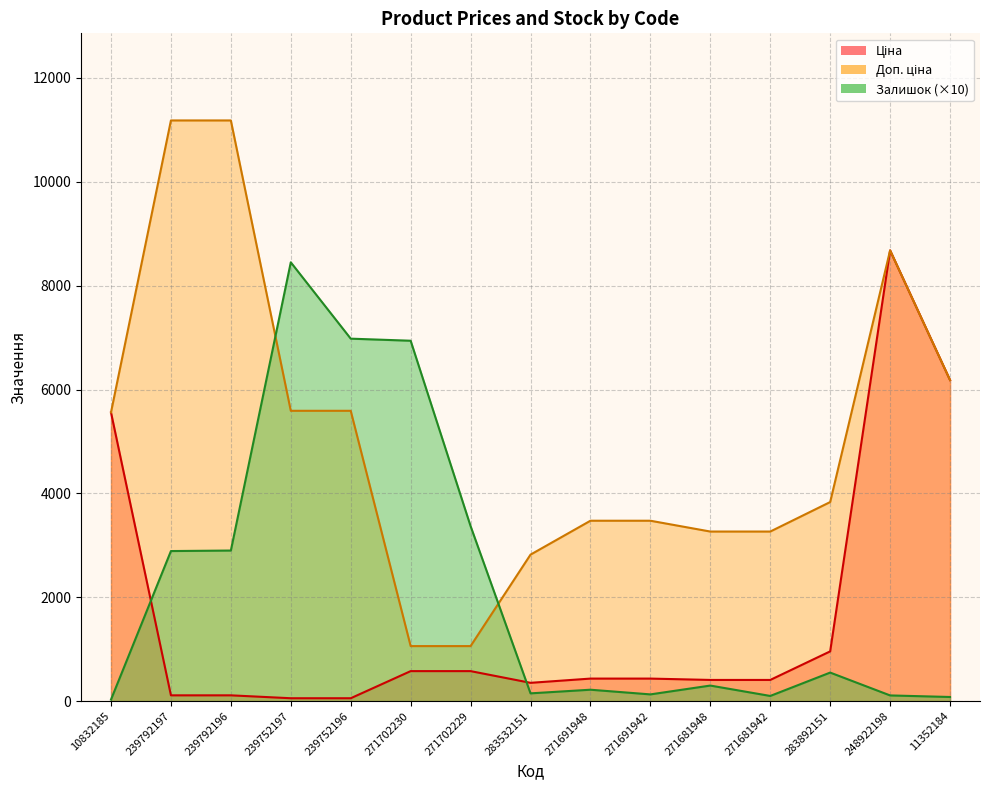

Reading left to right, transcribe all the data shown in this chart.

Ціна: 5560.3	111.8	111.8	55.9	55.9	578.1	578.1	352.6	434.3	434.3	408.2	408.2	958.4	8679.5	6182.6
Доп. ціна: 5560.3	11182.0	11182.0	5591.0	5591.0	1060.0	1060.0	2821.2	3474.1	3474.1	3265.8	3265.8	3833.8	8679.5	6182.6
Залишок: 30.0	2890.0	2900.0	8450.0	6980.0	6940.0	3370.0	150.0	220.0	130.0	300.0	100.0	550.0	110.0	80.0